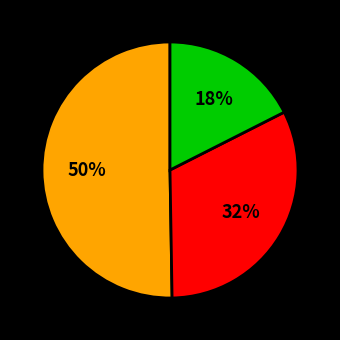

To the nearest percent, what is the average slice percentage?

33%